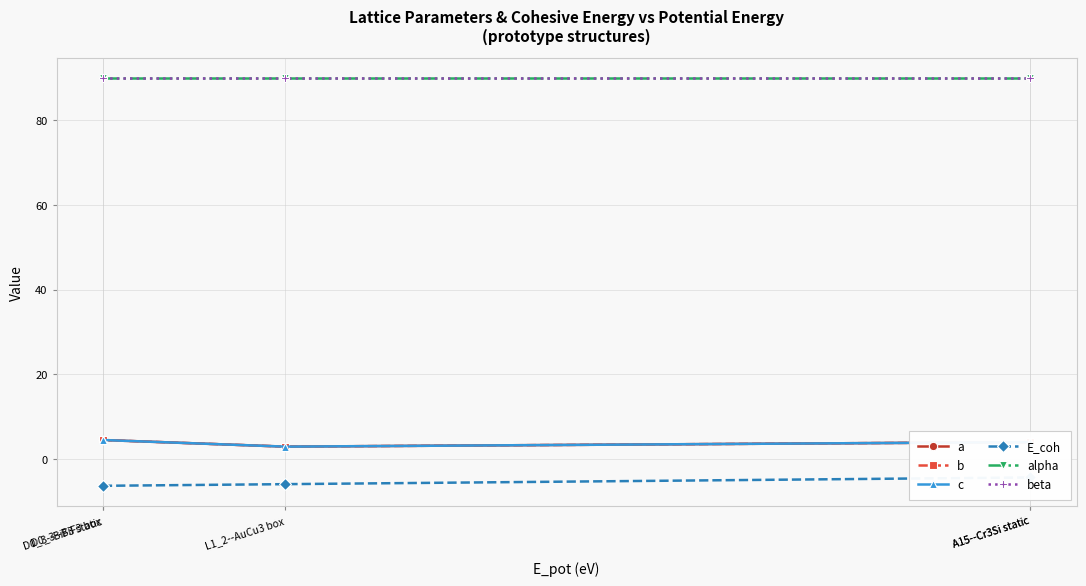

At which label is a closest to 3?

L1_2--AuCu3 box